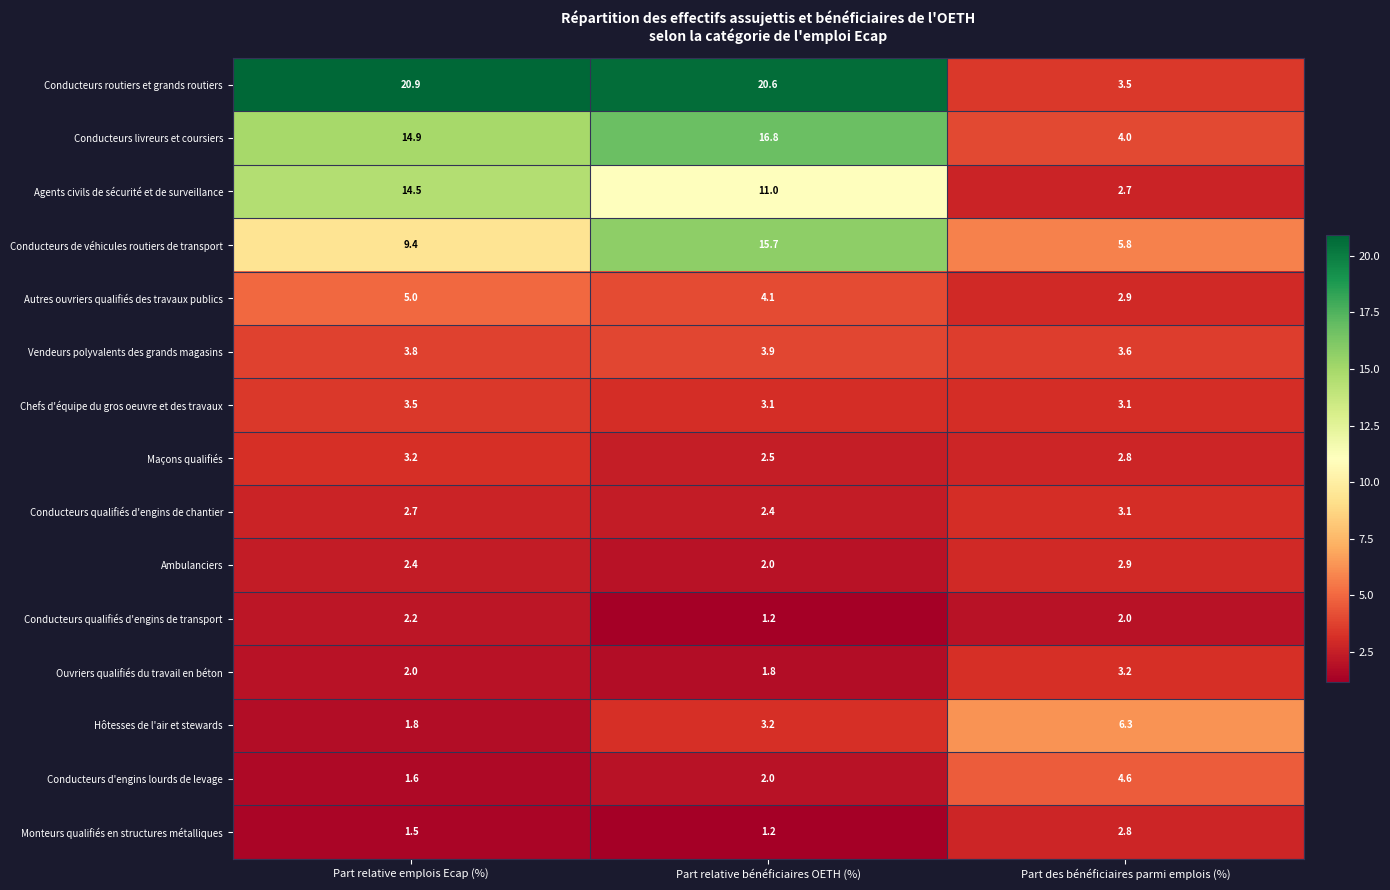

Between Part relative emplois Ecap (%) and Part relative bénéficiaires OETH (%), which series saw the biggest shift?

Conducteurs de véhicules routiers de transport